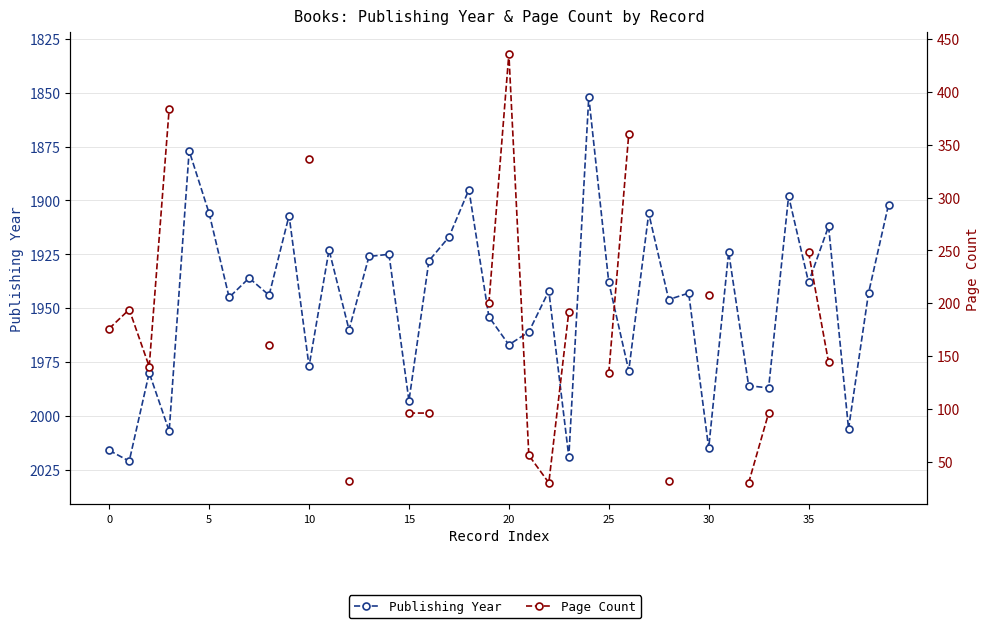

How many lines are shown in the chart?

2